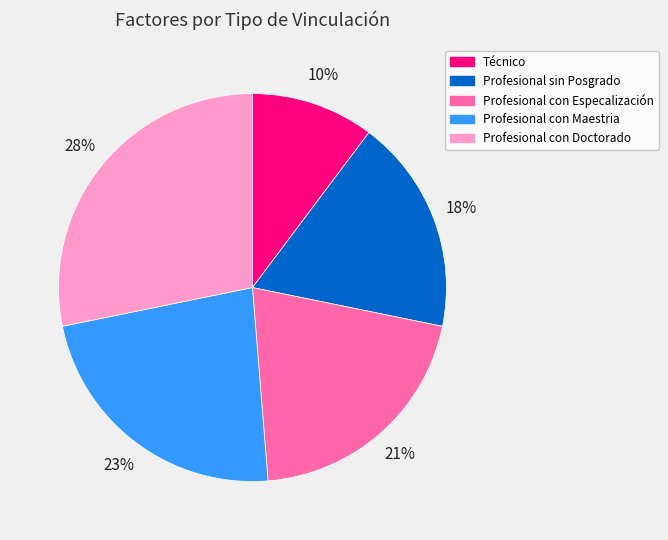

To the nearest percent, what is the average slice percentage?

20%